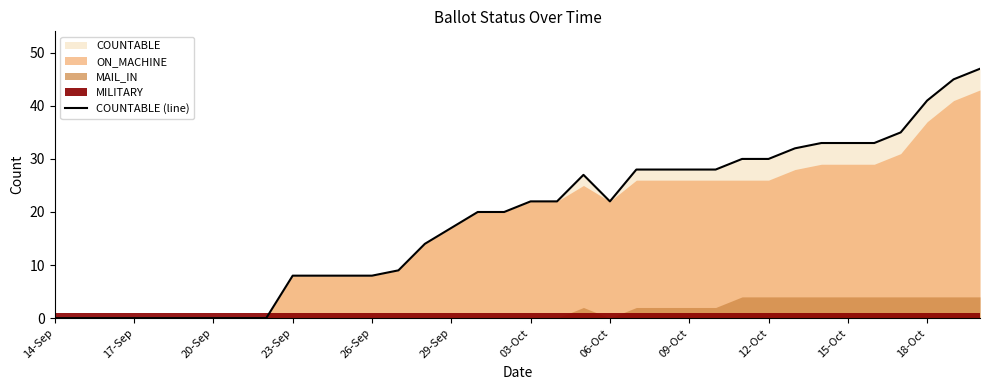

How many points are lower than both their immediate neighbors (excluding endpoints)?

1